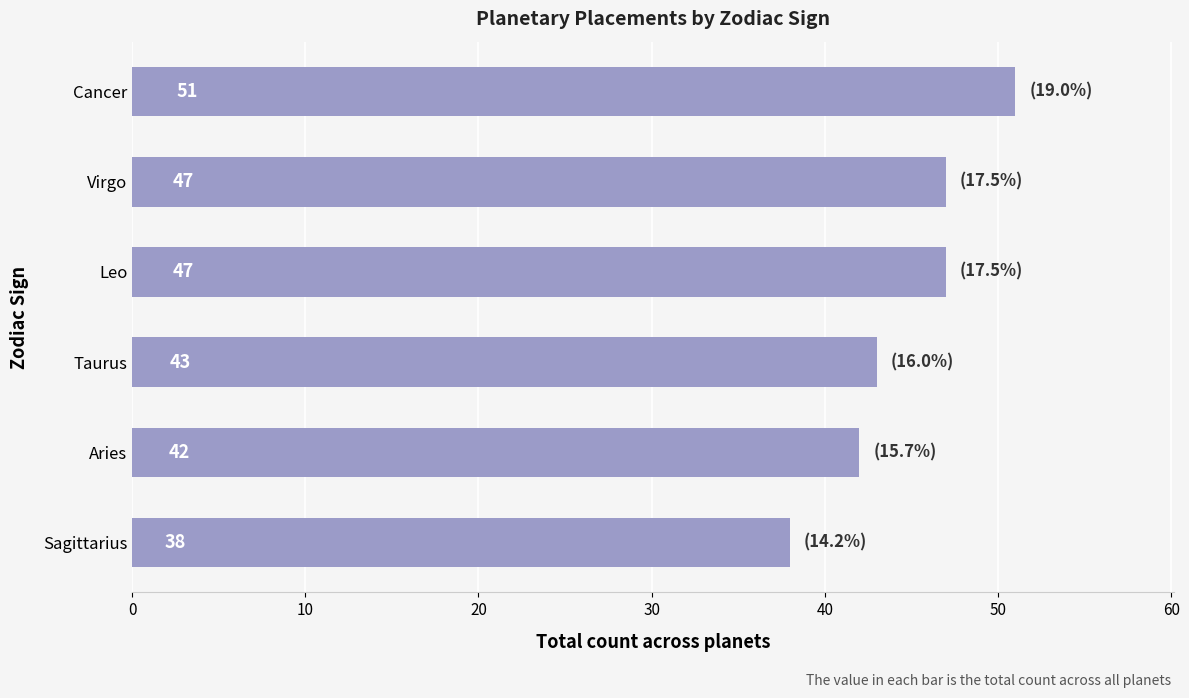

Where is the data nearest to the value 44?

Taurus